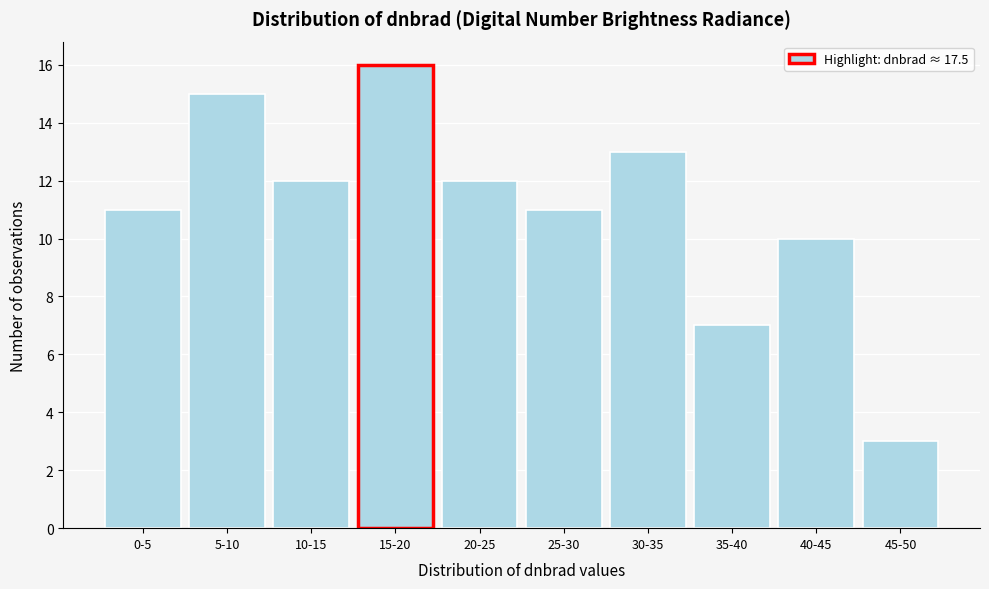

Reading right to left, what are all the values shown in this chart?

3	10	7	13	11	12	16	12	15	11